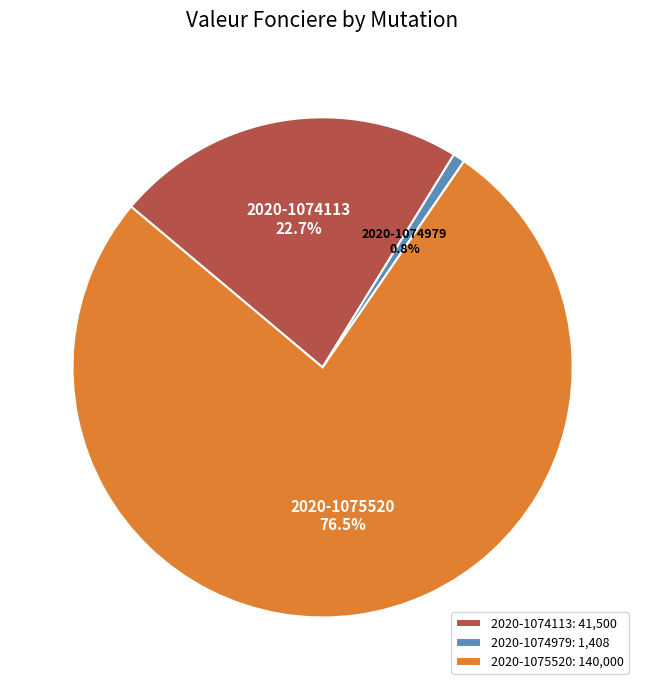

Count the number of slices in the pie.

3